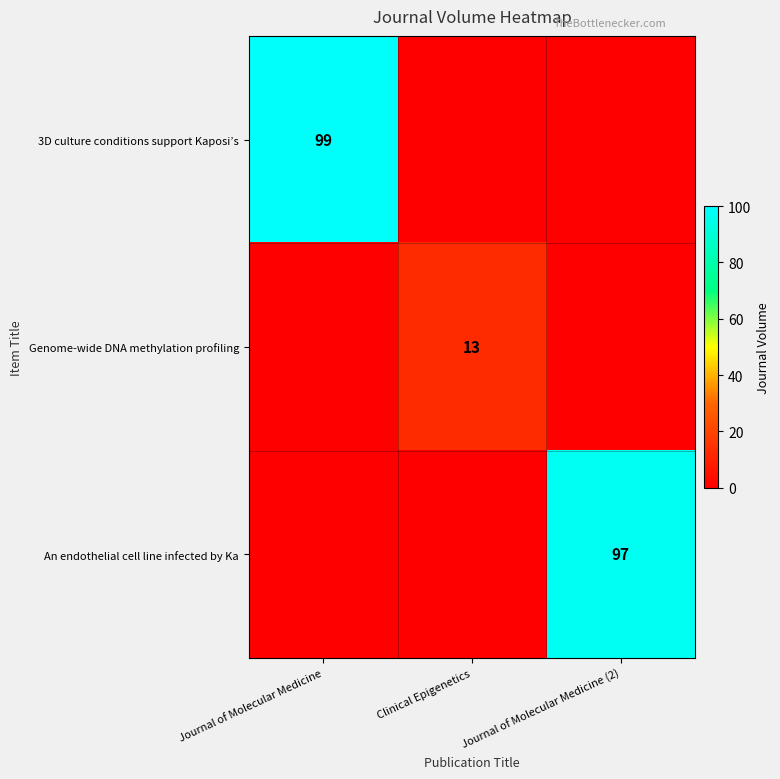

Is the value of An endothelial cell line infected by Ka at Journal of Molecular Medicine (2) greater than the value of Genome-wide DNA methylation profiling at Clinical Epigenetics?

Yes